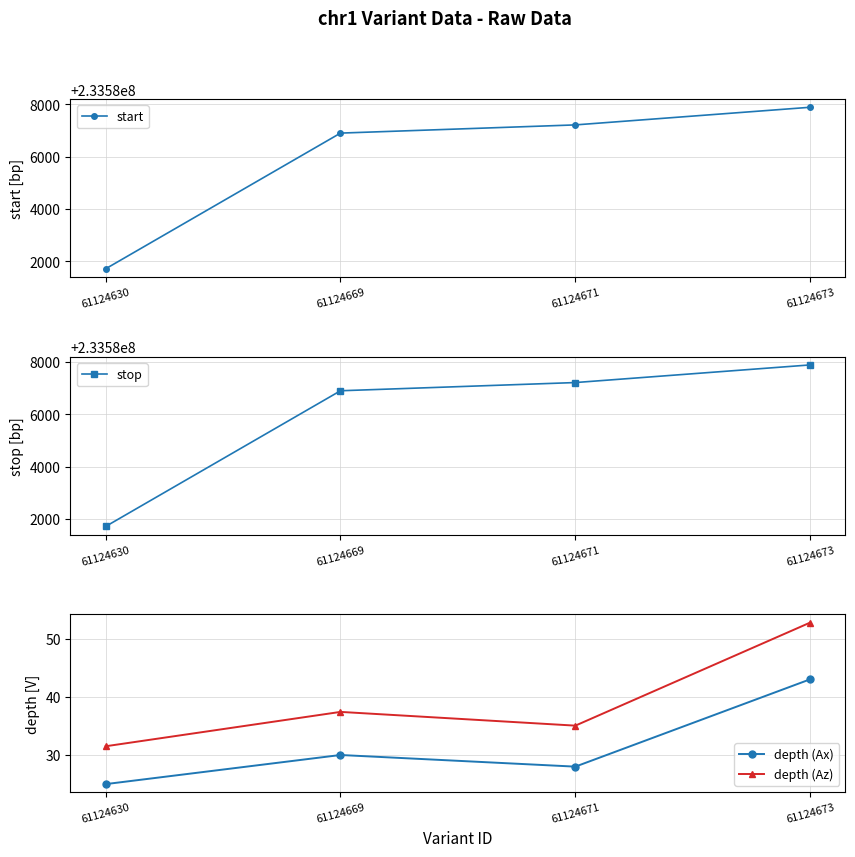

What is the difference between the second highest and second lowest values in the stop series?

313